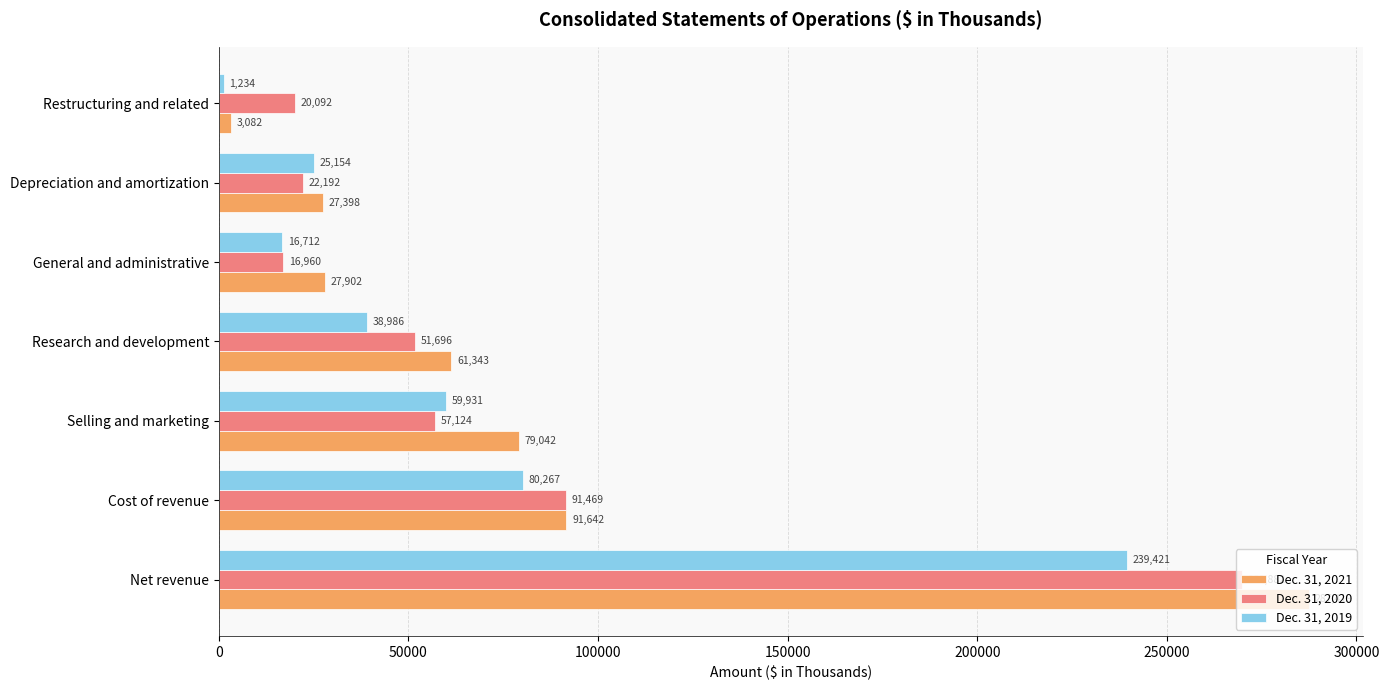

How many data points in Dec. 31, 2021 are less than 61343?

3